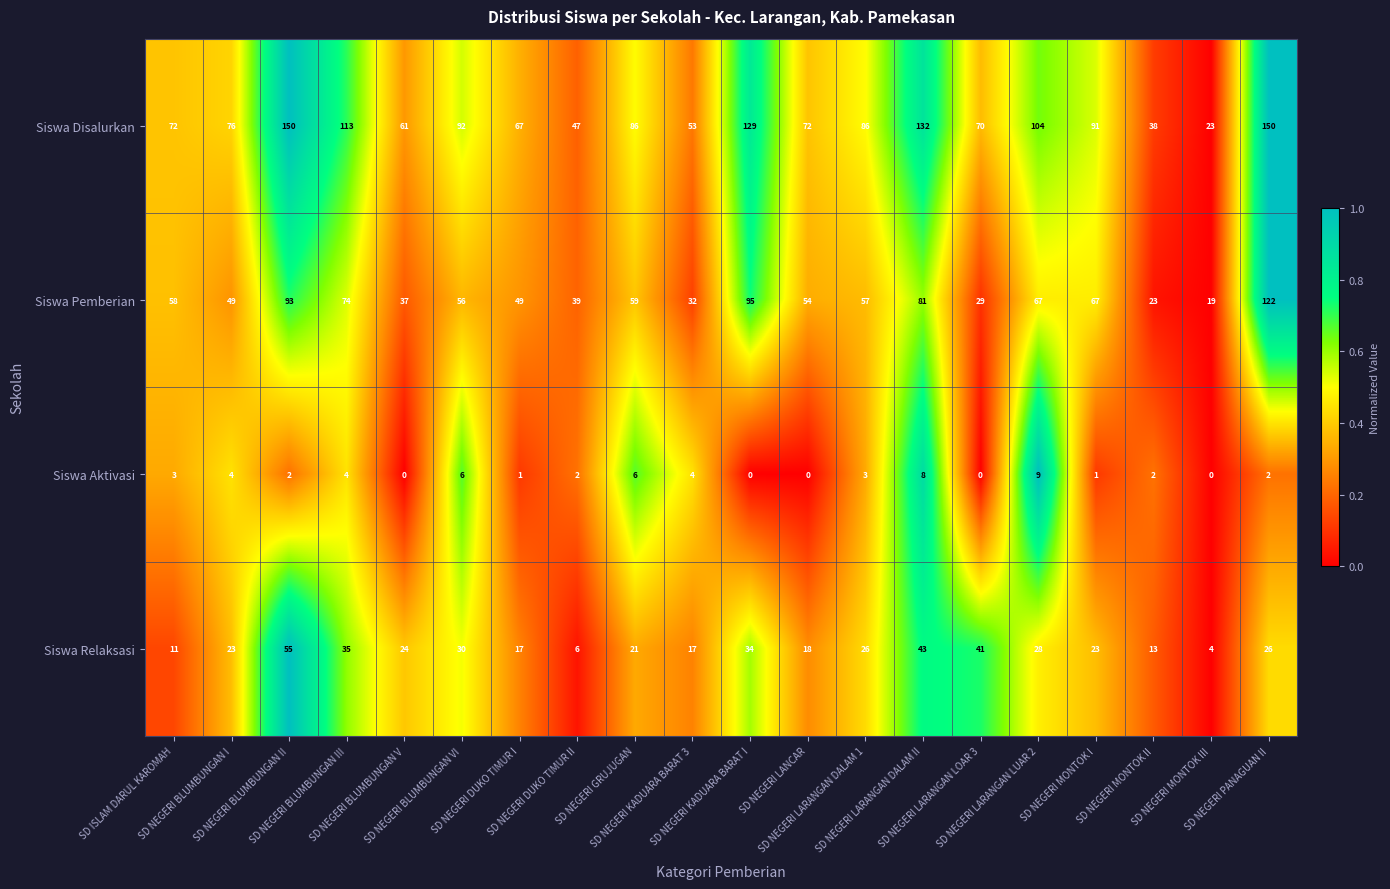

What is the average value of the Siswa Aktivasi series?

3